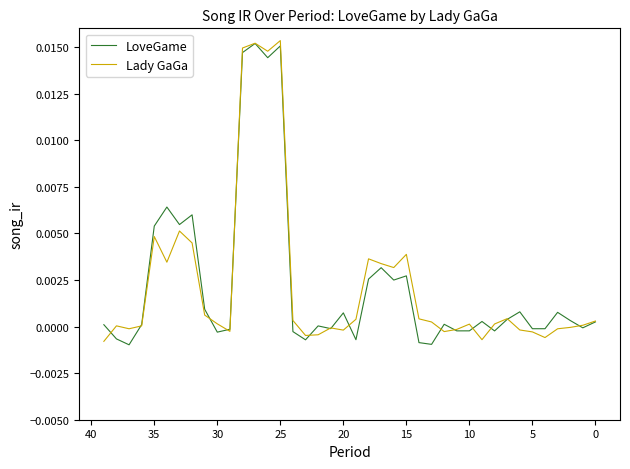

Which series ends up on top after the final intersection of LoveGame and Lady GaGa?

LoveGame